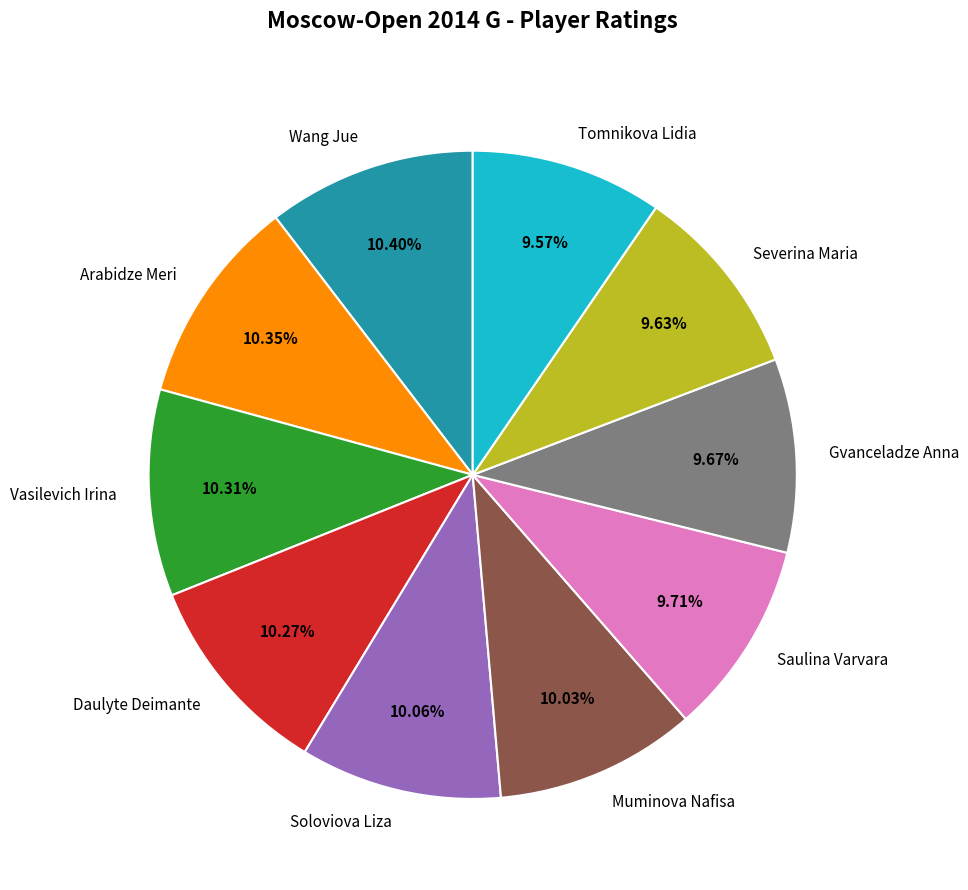

Is it true that Severina Maria is 2% of the pie?

False